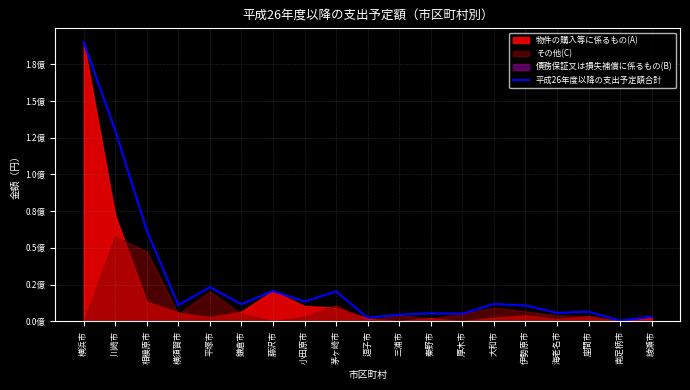

Reading left to right, extract all data points from this chart.

190039875	129895019	61849633	10924090	23209845	11632228	20625127	13373234	20326415	2353316	4494974	5376694	5100882	11701681	10763406	5656435	6497829	401510	3067340